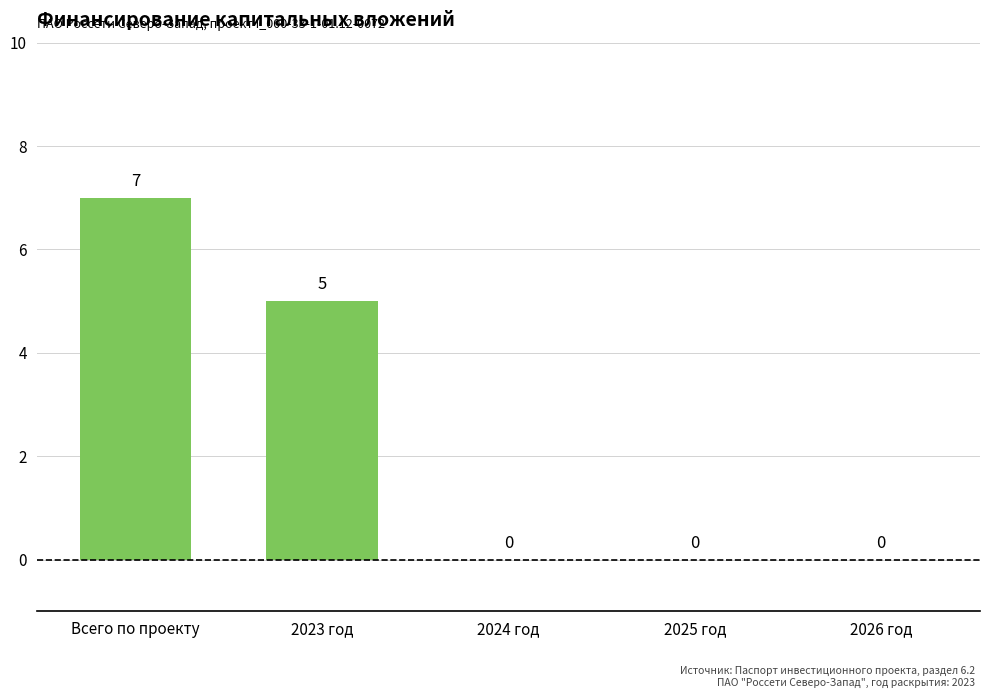

At which label is the value closest to 3?

2023 год